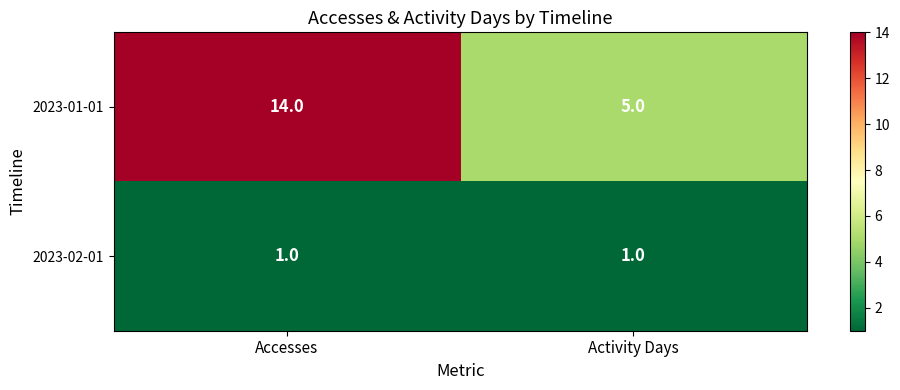

Between Accesses and Activity Days, which series saw the biggest shift?

2023-01-01